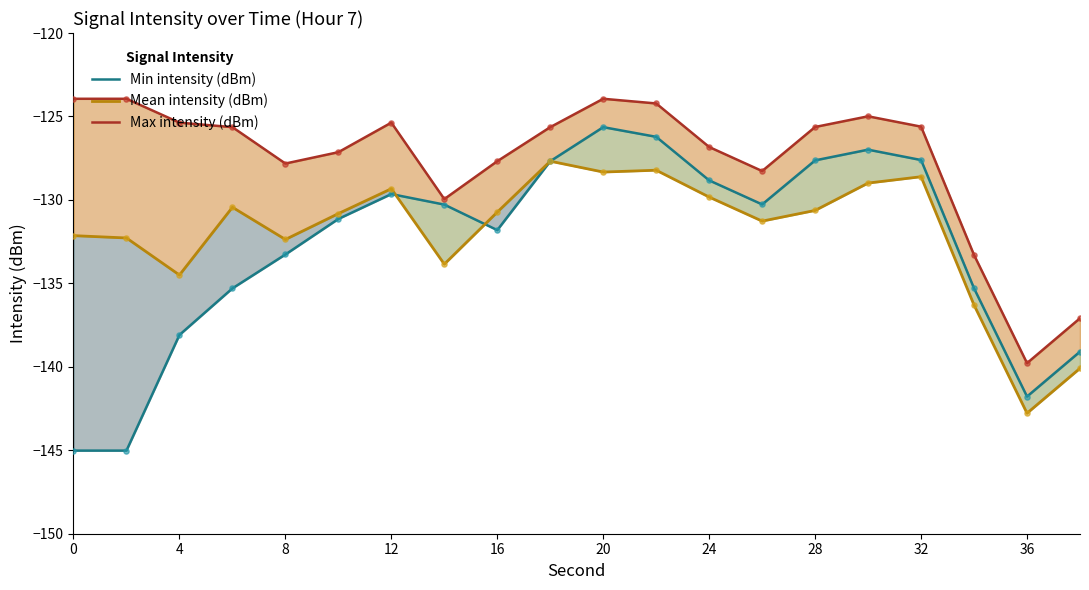

What are all the series names shown in the legend?

Min intensity (dBm), Mean intensity (dBm), Max intensity (dBm)